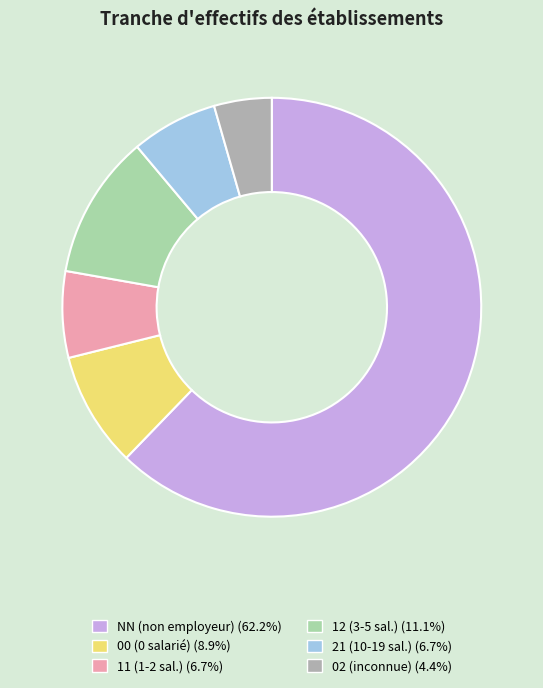

The 00 slice represents 9% of the pie. True or false?

True